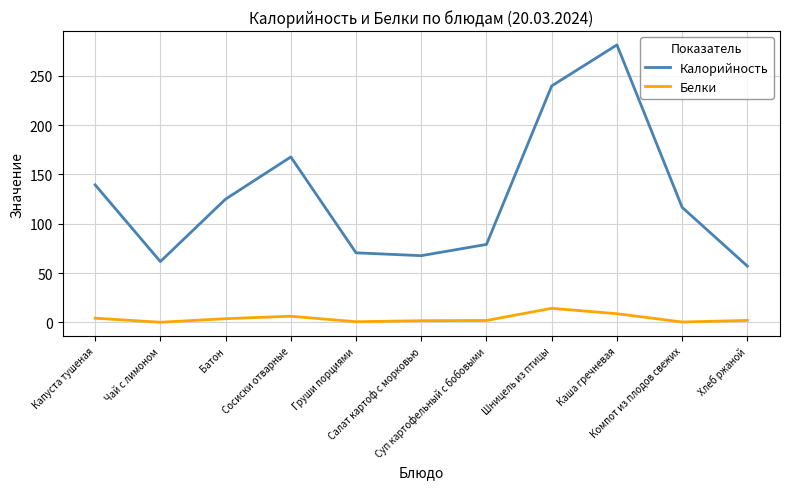

List the series in order of their overall mean, highest first.

Калорийность, Белки